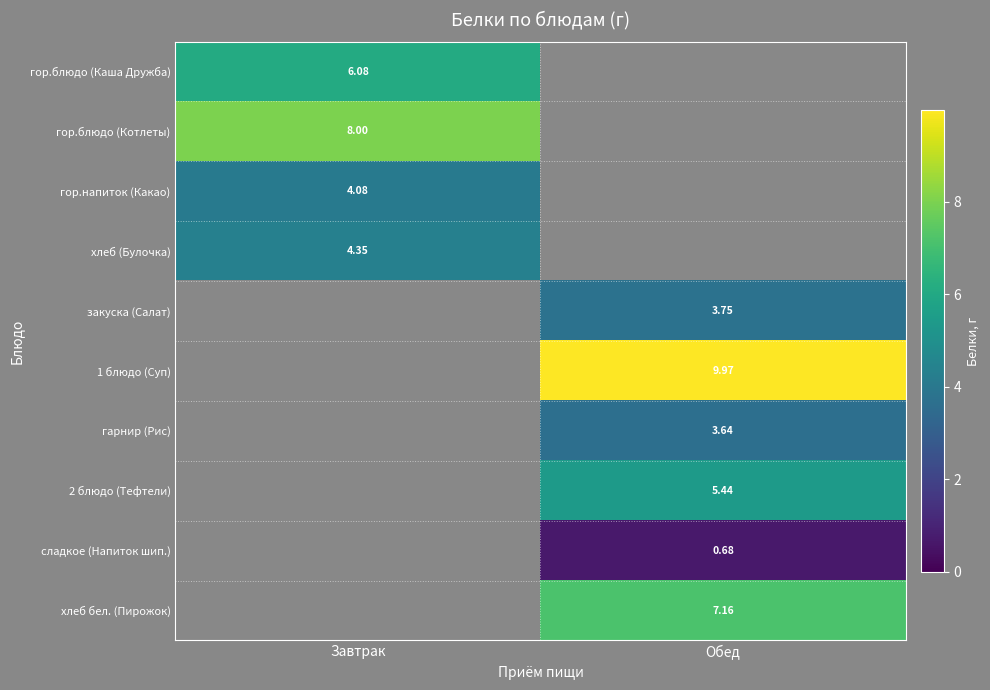

How many series are shown in this chart?

10